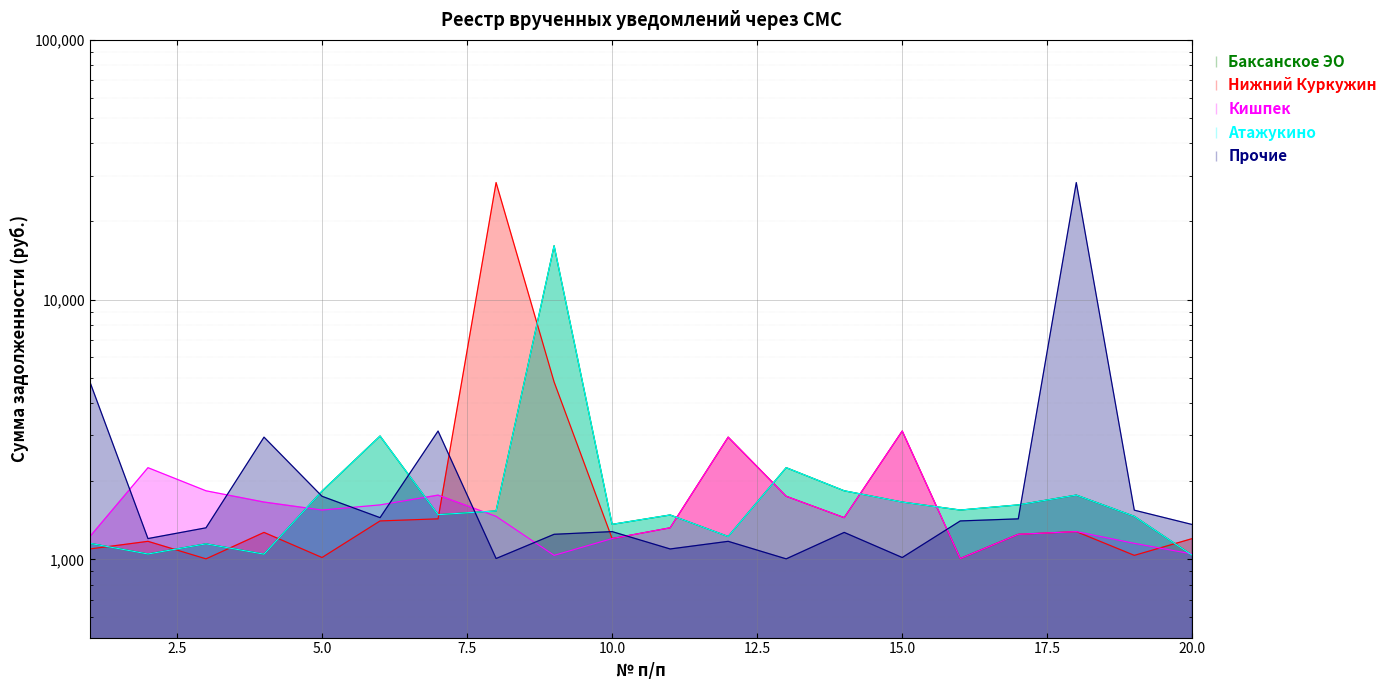

What is the difference between the Атажукино values at 19 and 13?

790.3